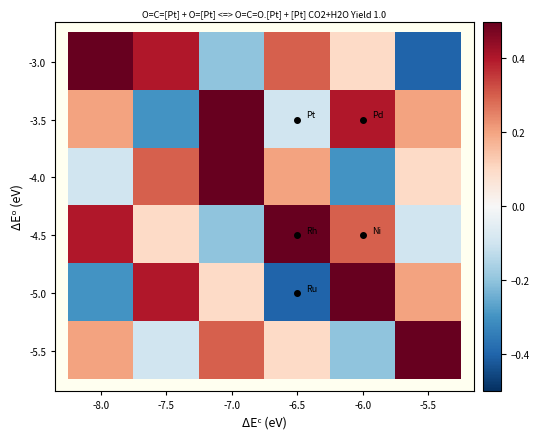

At which category is the sum across all series the highest?

-7.0